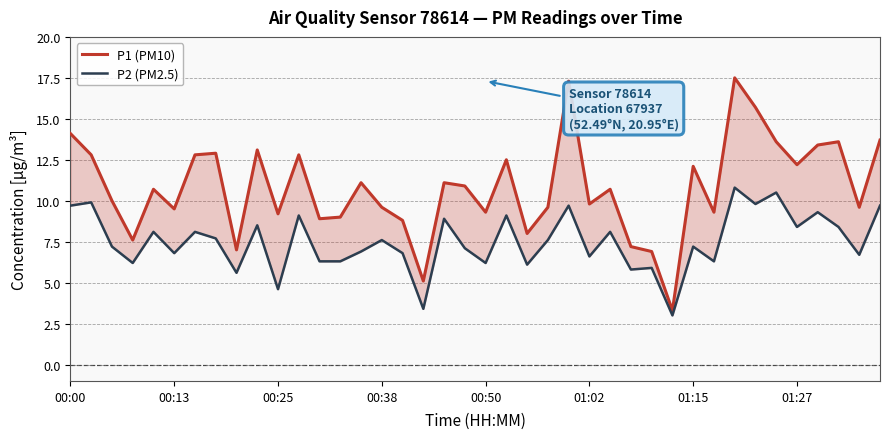

In P1 (PM10), how many points are lower than both neighbors (excluding endpoints)?

13